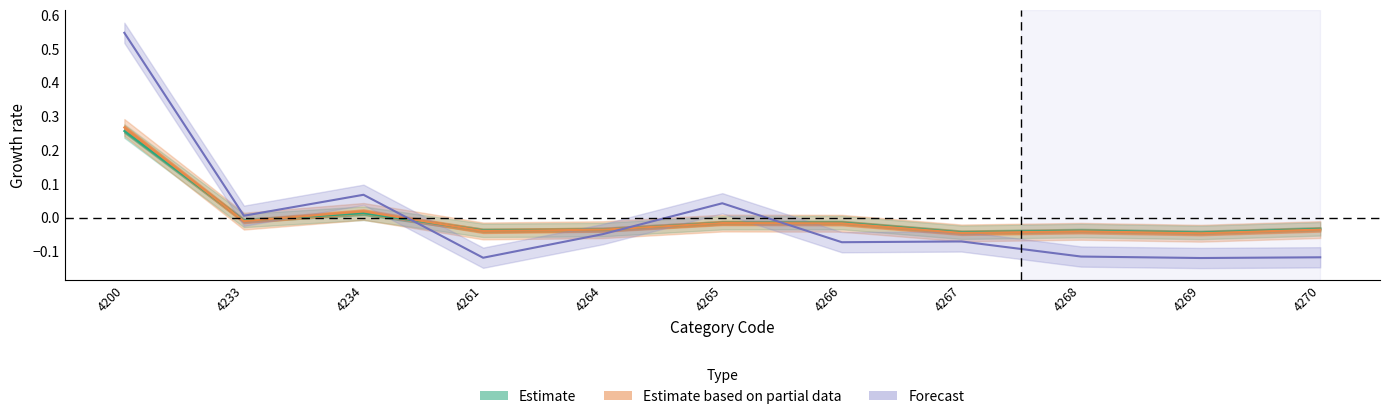

True or false: total has a value of -0.1 at 4270.

True